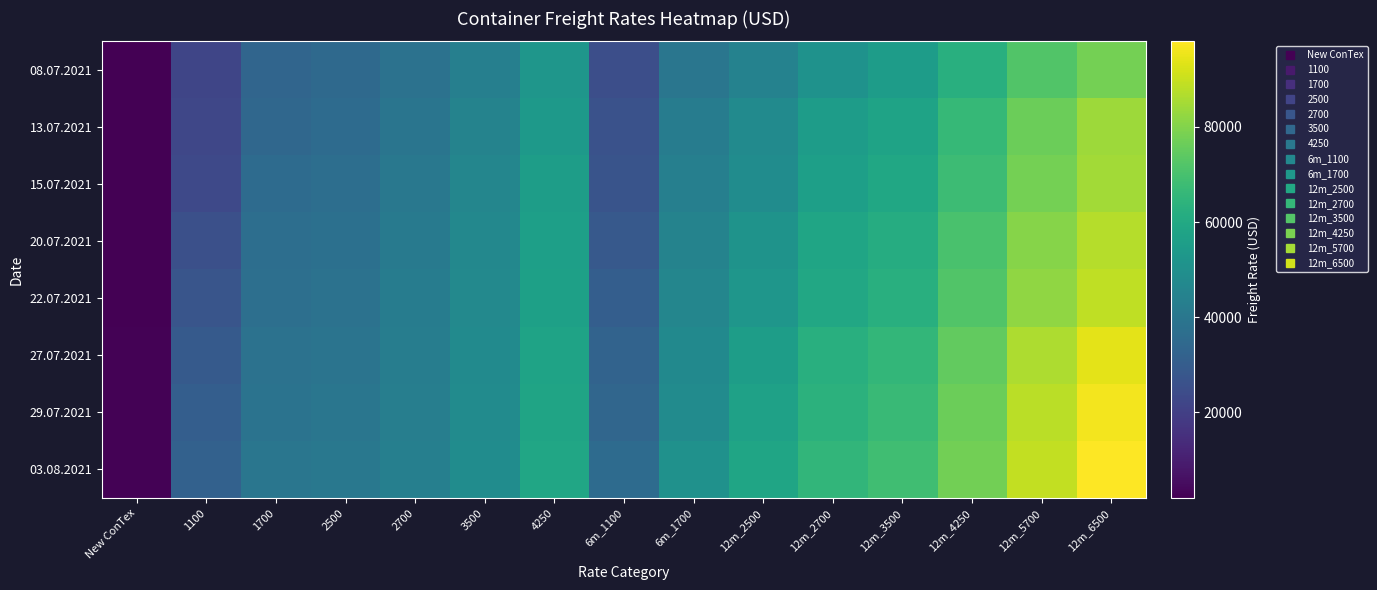

Which series has the largest range (max minus min)?

03.08.2021